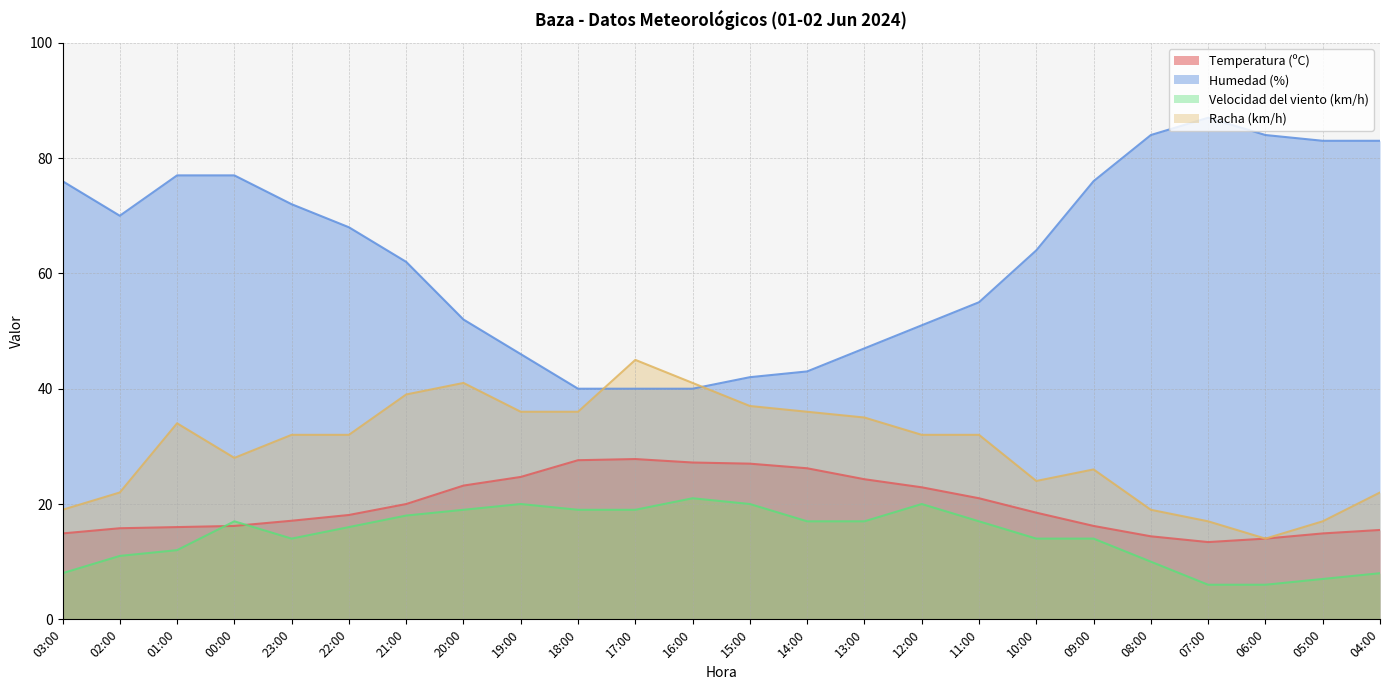

Reading right to left, extract all data points from this chart.

Temperatura (ºC): 04:00=15.5	05:00=14.9	06:00=14.0	07:00=13.4	08:00=14.4	09:00=16.2	10:00=18.5	11:00=21.0	12:00=22.9	13:00=24.3	14:00=26.2	15:00=27.0	16:00=27.2	17:00=27.8	18:00=27.6	19:00=24.7	20:00=23.2	21:00=20.0	22:00=18.1	23:00=17.1	00:00=16.2	01:00=16.0	02:00=15.8	03:00=14.9
Humedad (%): 04:00=83.0	05:00=83.0	06:00=84.0	07:00=87.0	08:00=84.0	09:00=76.0	10:00=64.0	11:00=55.0	12:00=51.0	13:00=47.0	14:00=43.0	15:00=42.0	16:00=40.0	17:00=40.0	18:00=40.0	19:00=46.0	20:00=52.0	21:00=62.0	22:00=68.0	23:00=72.0	00:00=77.0	01:00=77.0	02:00=70.0	03:00=76.0
Velocidad del viento (km/h): 04:00=8.0	05:00=7.0	06:00=6.0	07:00=6.0	08:00=10.0	09:00=14.0	10:00=14.0	11:00=17.0	12:00=20.0	13:00=17.0	14:00=17.0	15:00=20.0	16:00=21.0	17:00=19.0	18:00=19.0	19:00=20.0	20:00=19.0	21:00=18.0	22:00=16.0	23:00=14.0	00:00=17.0	01:00=12.0	02:00=11.0	03:00=8.0
Racha (km/h): 04:00=22.0	05:00=17.0	06:00=14.0	07:00=17.0	08:00=19.0	09:00=26.0	10:00=24.0	11:00=32.0	12:00=32.0	13:00=35.0	14:00=36.0	15:00=37.0	16:00=41.0	17:00=45.0	18:00=36.0	19:00=36.0	20:00=41.0	21:00=39.0	22:00=32.0	23:00=32.0	00:00=28.0	01:00=34.0	02:00=22.0	03:00=19.0